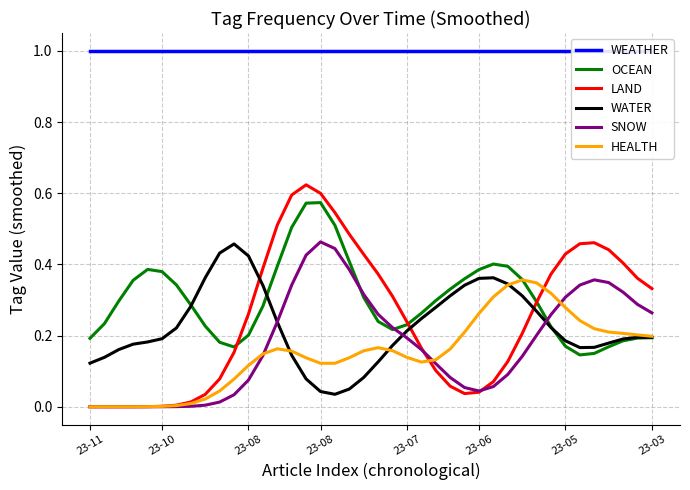

What is the difference between the maximum and minimum values in the LAND series?

0.6